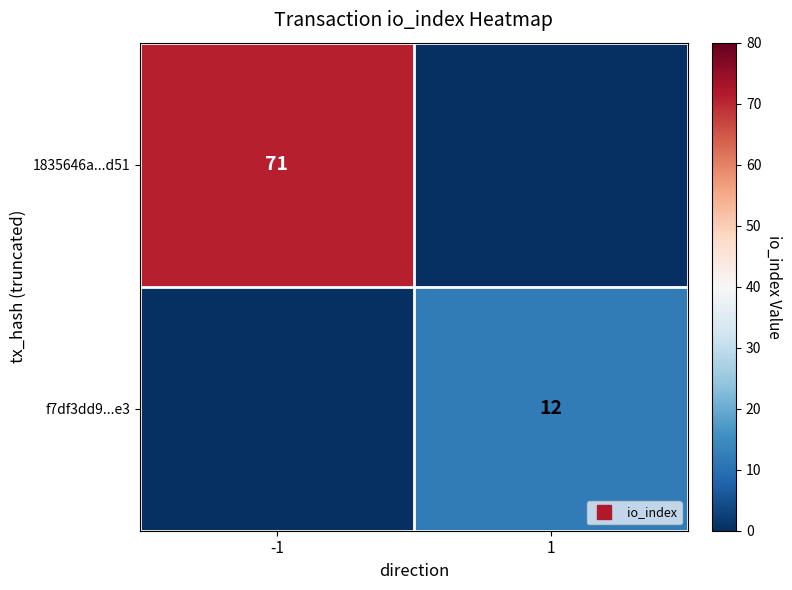

Is it true that 1835646a...d51 equals 71 at -1?

True